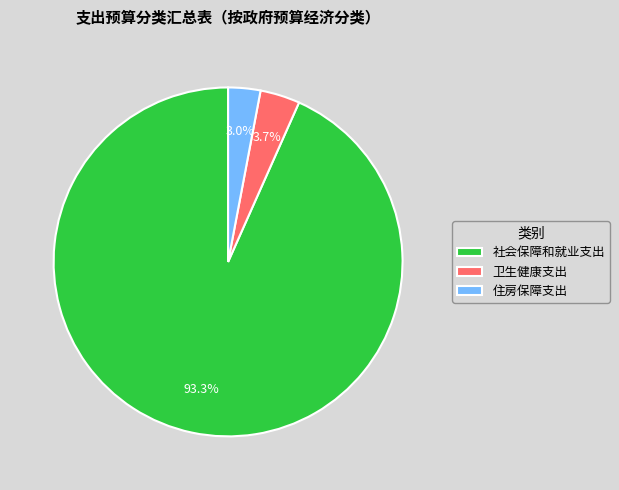

To the nearest percent, what is the difference between the largest and smallest slice percentages?

90%